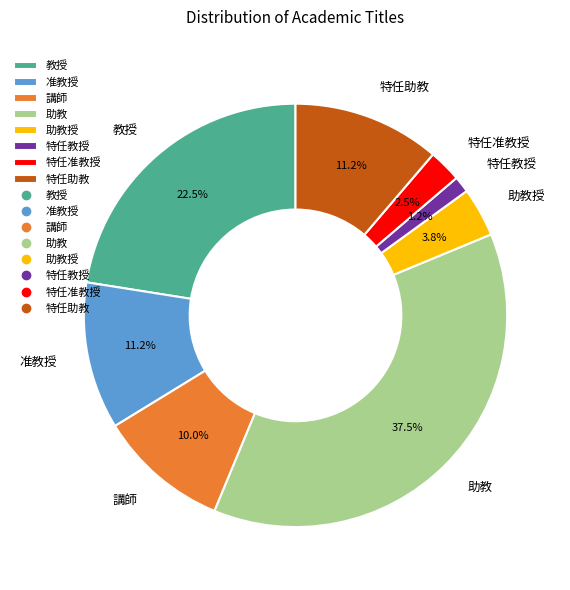

Is 教授 the majority of the pie?

No